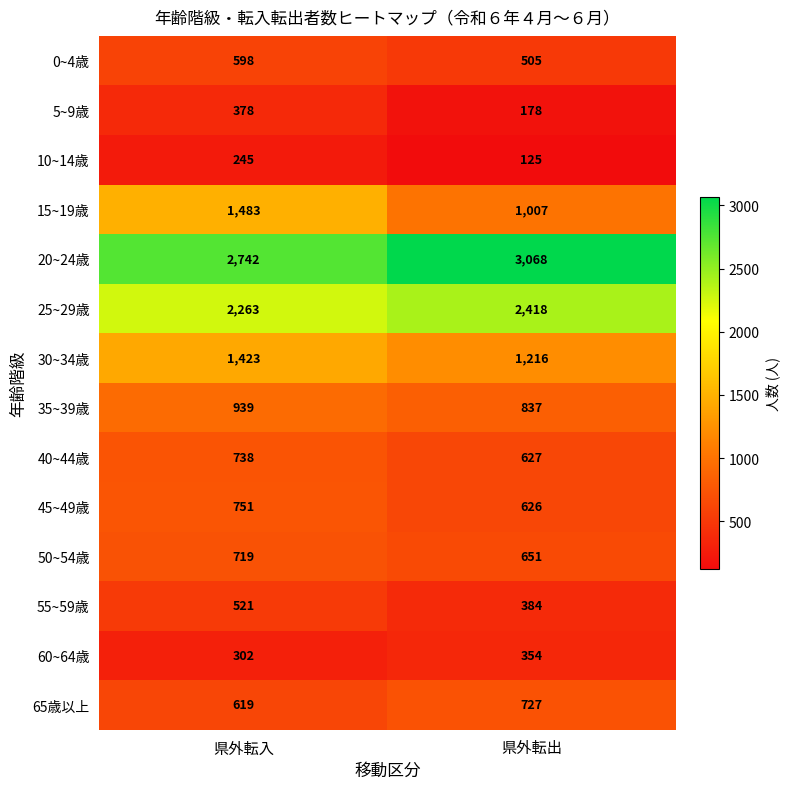

Rank the series at 県外転出 from lowest to highest value.

10~14歳, 5~9歳, 60~64歳, 55~59歳, 0~4歳, 45~49歳, 40~44歳, 50~54歳, 65歳以上, 35~39歳, 15~19歳, 30~34歳, 25~29歳, 20~24歳